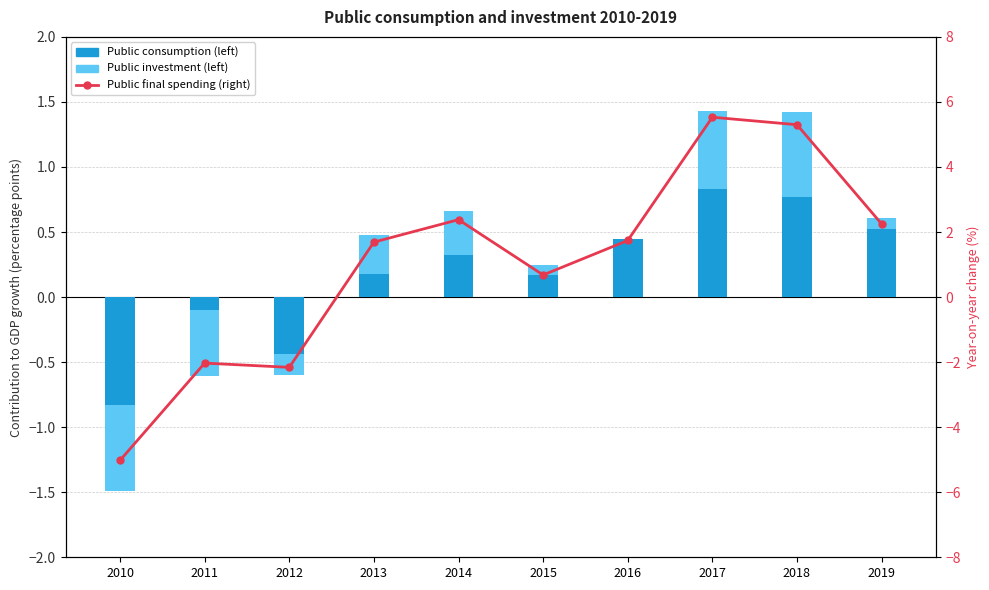

Between 2010 and 2012, which series saw the biggest shift?

Public final spending (right)